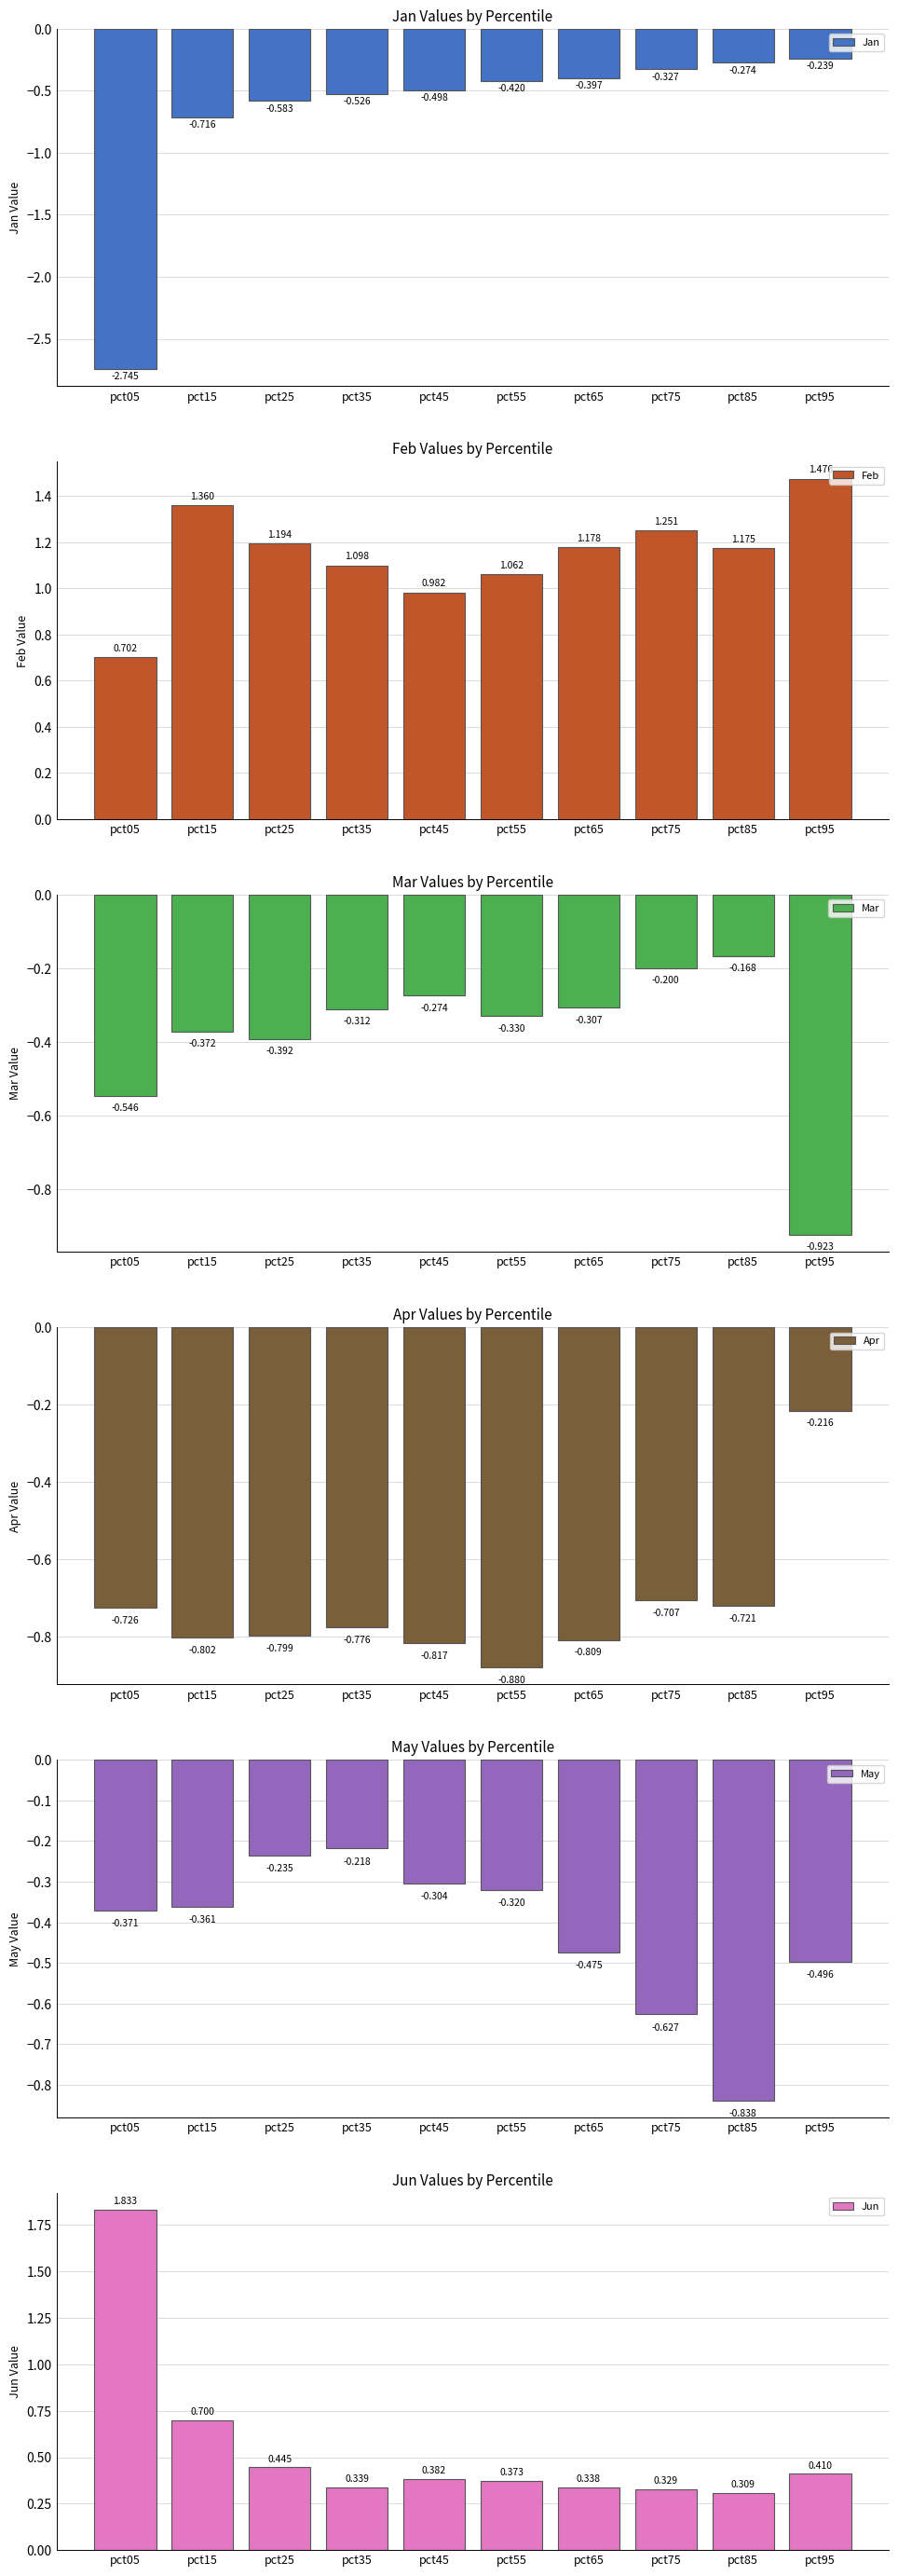

Is the value of Mar at pct95 greater than the value of Apr at pct85?

No